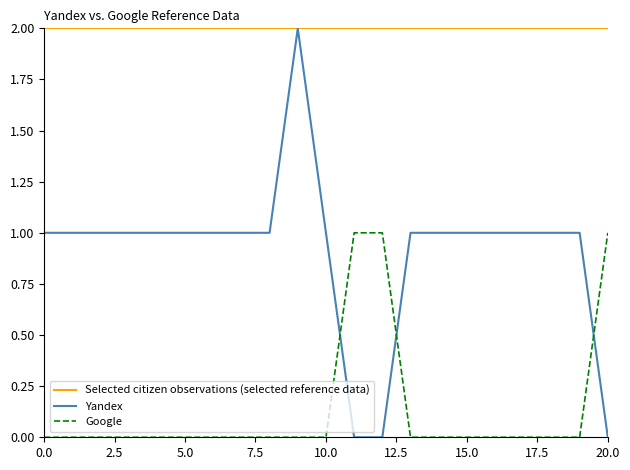

How many positive values does the Google series have?

3